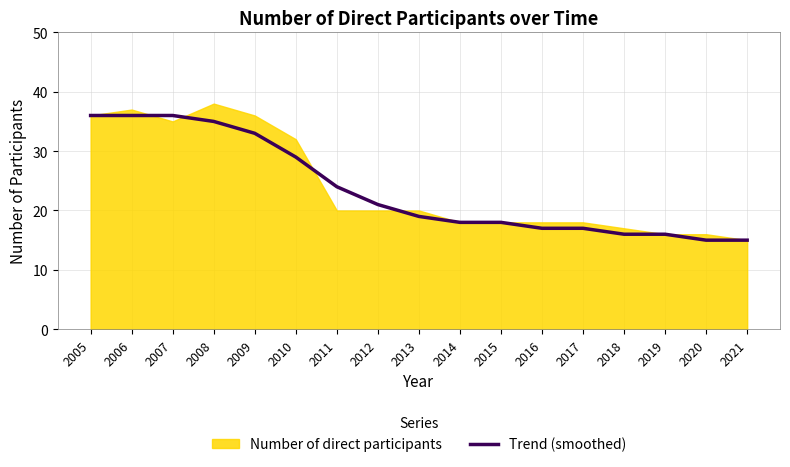

What is the highest value of the Trend (smoothed) series?

36